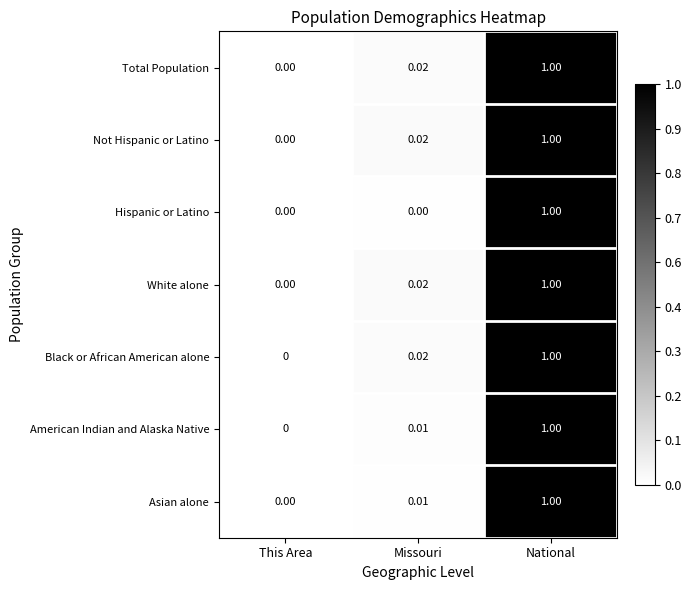

Rank the categories by American Indian and Alaska Native value from highest to lowest.

National, Missouri, This Area